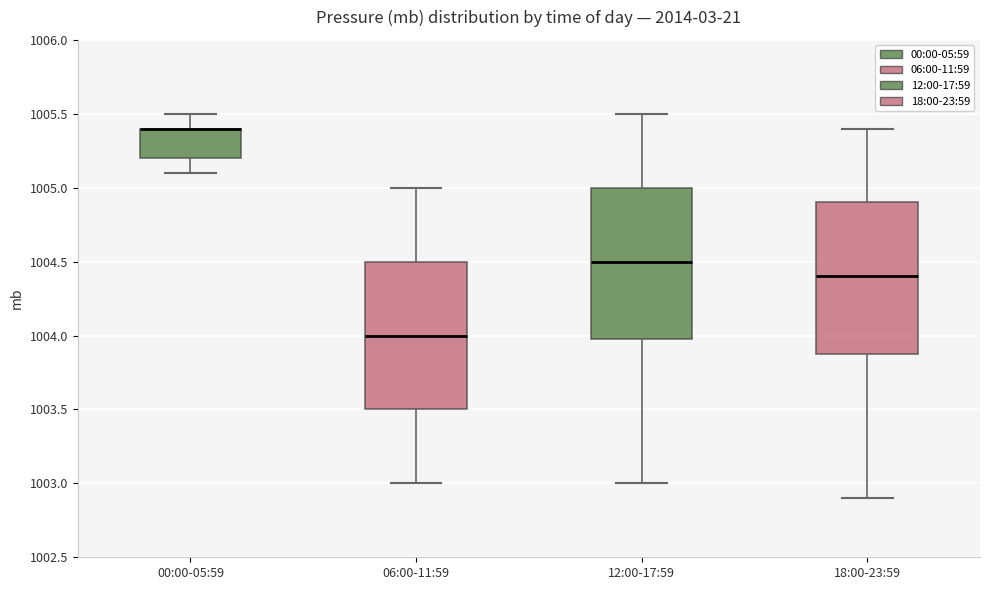

Reading left to right, transcribe this box plot: for each box, give where its median line is, the range the box spans, and where its two whiskers end, as read against the y-axis. The values are not printed on the chart, so give them approximately, as read against the axis.

00:00-05:59: median 1005.4 (drawn on the box's upper edge), box 1005.2 to 1005.4, whiskers 1005.1 to 1005.5
06:00-11:59: median 1004.0, box 1003.5 to 1004.5, whiskers 1003.0 to 1005.0
12:00-17:59: median 1004.5, box 1004.0 to 1005.0, whiskers 1003.0 to 1005.5
18:00-23:59: median 1004.4, box 1003.9 to 1004.9, whiskers 1002.9 to 1005.4